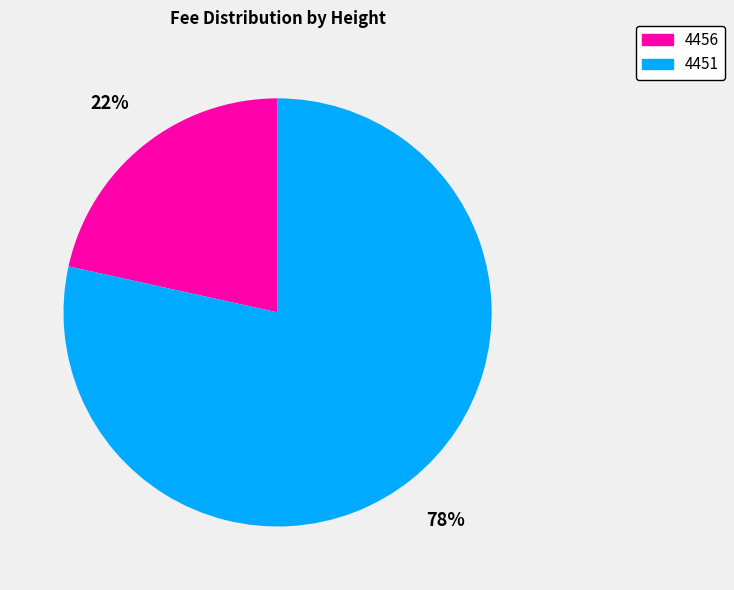

To the nearest percent, what portion does 4451 represent?

78%